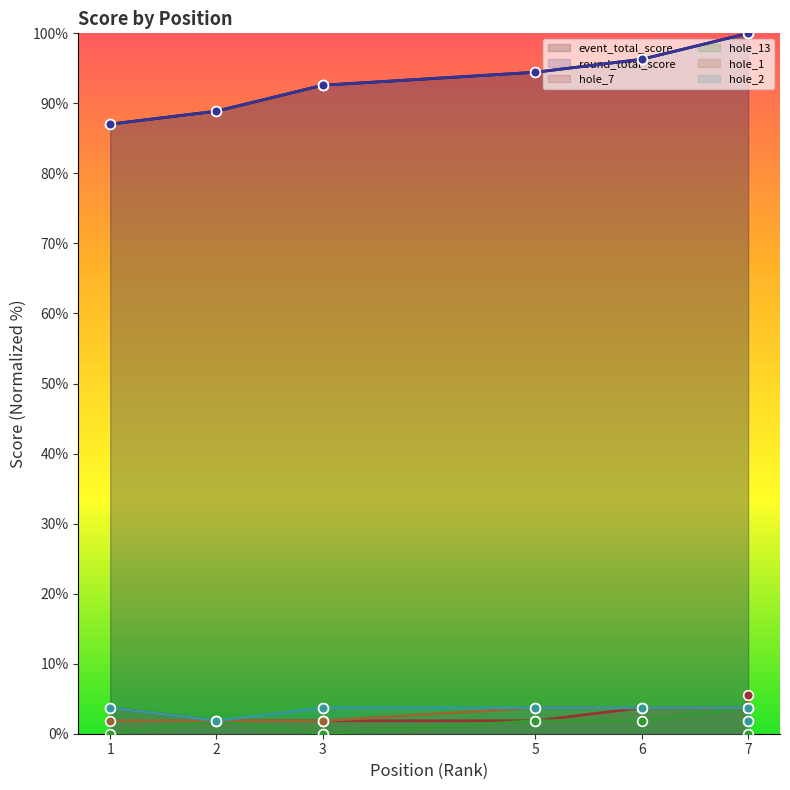

What is the difference between the round_total_score values at 7 and 5?

5.6